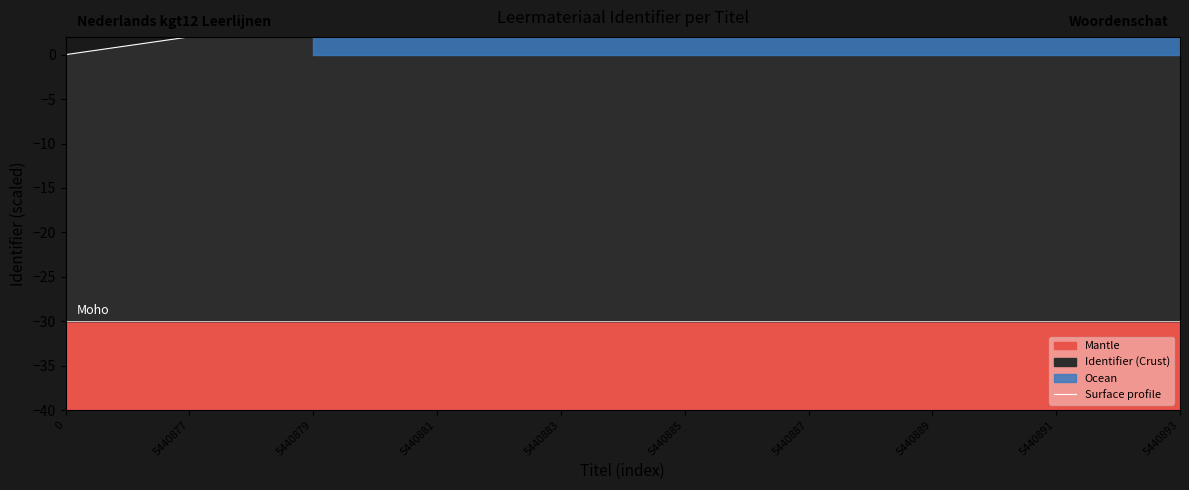

What value does the data have at 5440881?

2.0